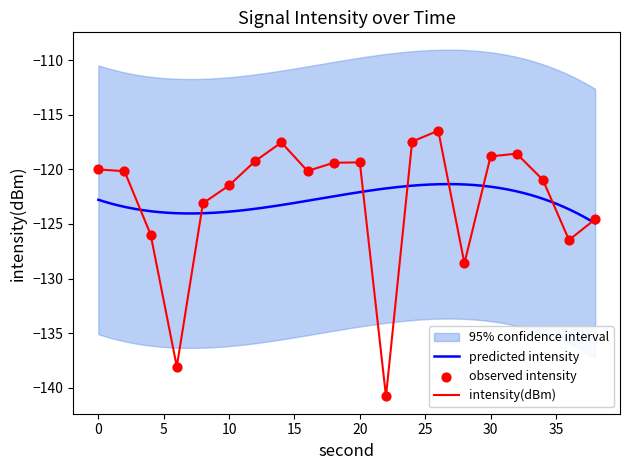

What is the highest value of the intensity(dBm) series?

-116.5